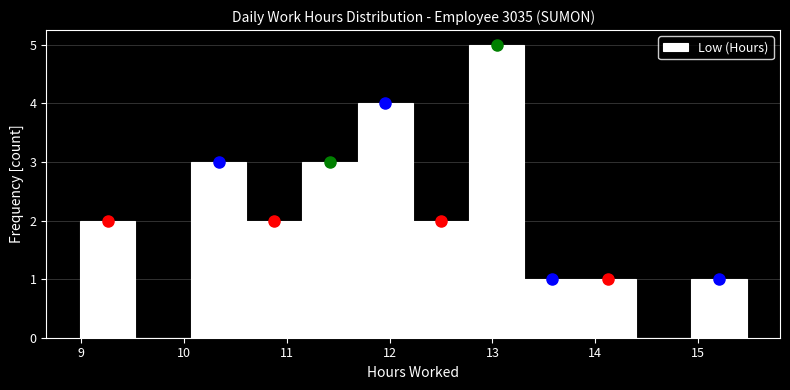

Reading left to right, list every bar in this chart as the range it spans on the x-axis followed by its height. Neither the bar edges nor the heights are printed on the chart, so give them approximately, as read against the axes.

8.99 to 9.53: 2
9.53 to 10.07: 0
10.07 to 10.61: 3
10.61 to 11.15: 2
11.15 to 11.69: 3
11.69 to 12.23: 4
12.23 to 12.77: 2
12.77 to 13.31: 5
13.31 to 13.85: 1
13.85 to 14.39: 1
14.39 to 14.93: 0
14.93 to 15.47: 1